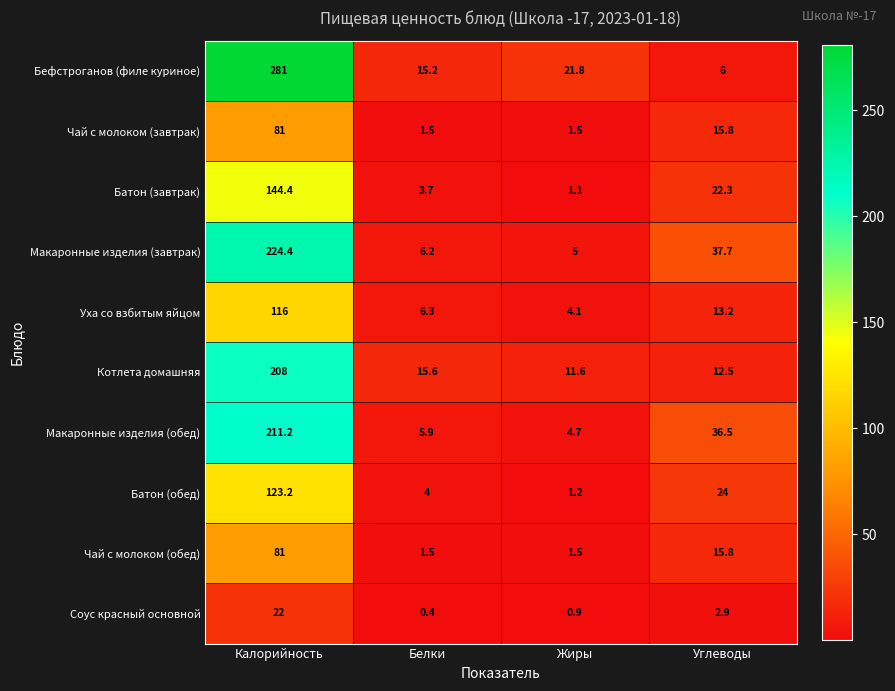

Between Калорийность and Белки, which series saw the biggest shift?

Бефстроганов (филе куриное)